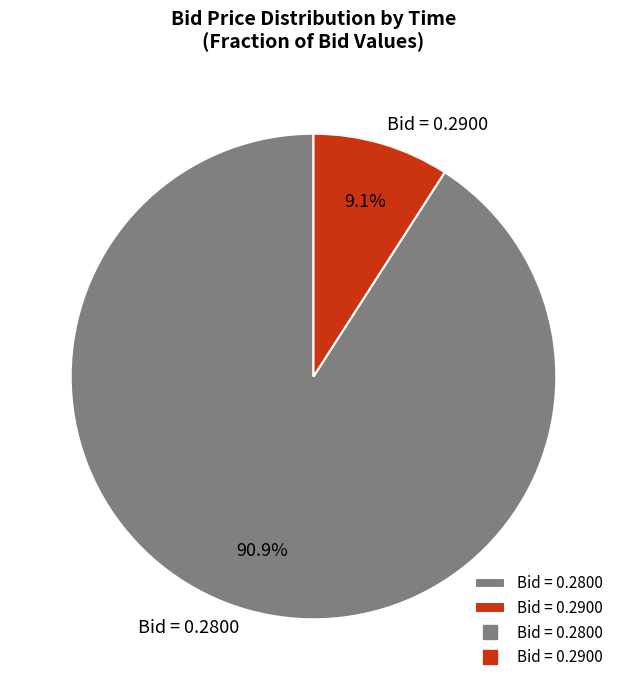

Which slice is the smallest?

Bid = 0.2900